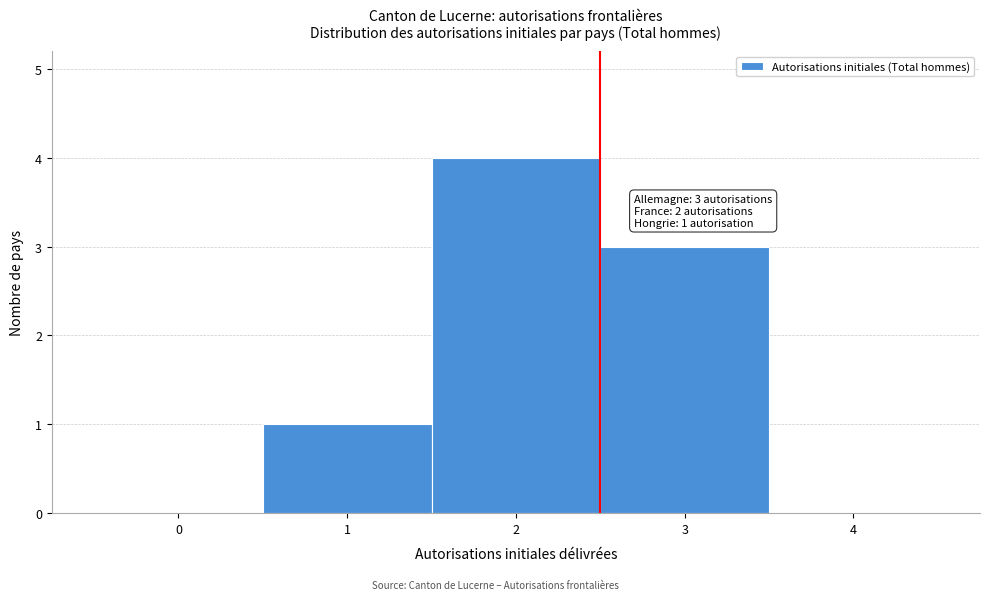

Reading right to left, list all the values displayed in this chart.

4=0	3=3	2=4	1=1	0=0